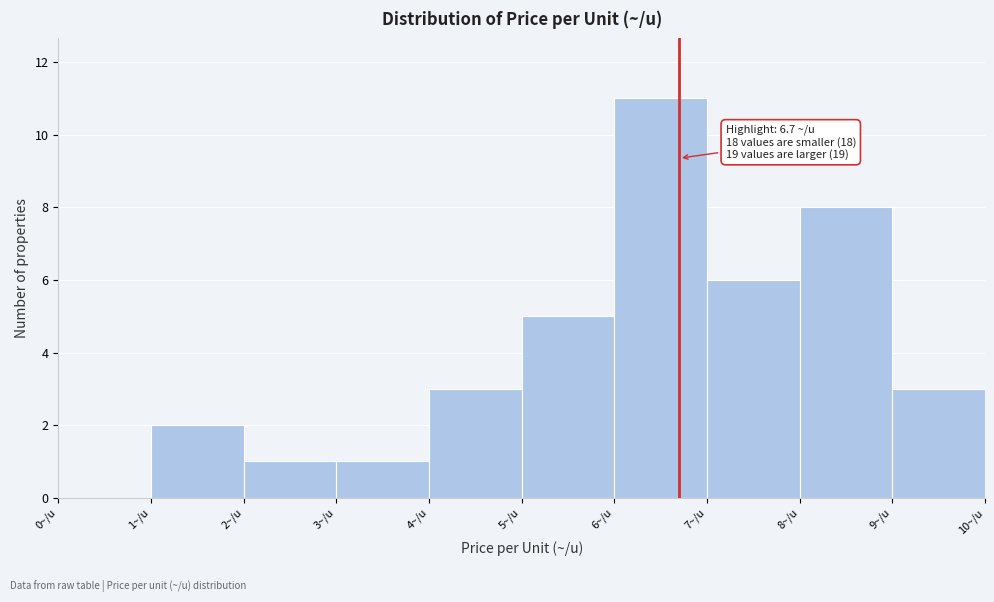

Which range on the x-axis has the tallest bar?

6 to 7